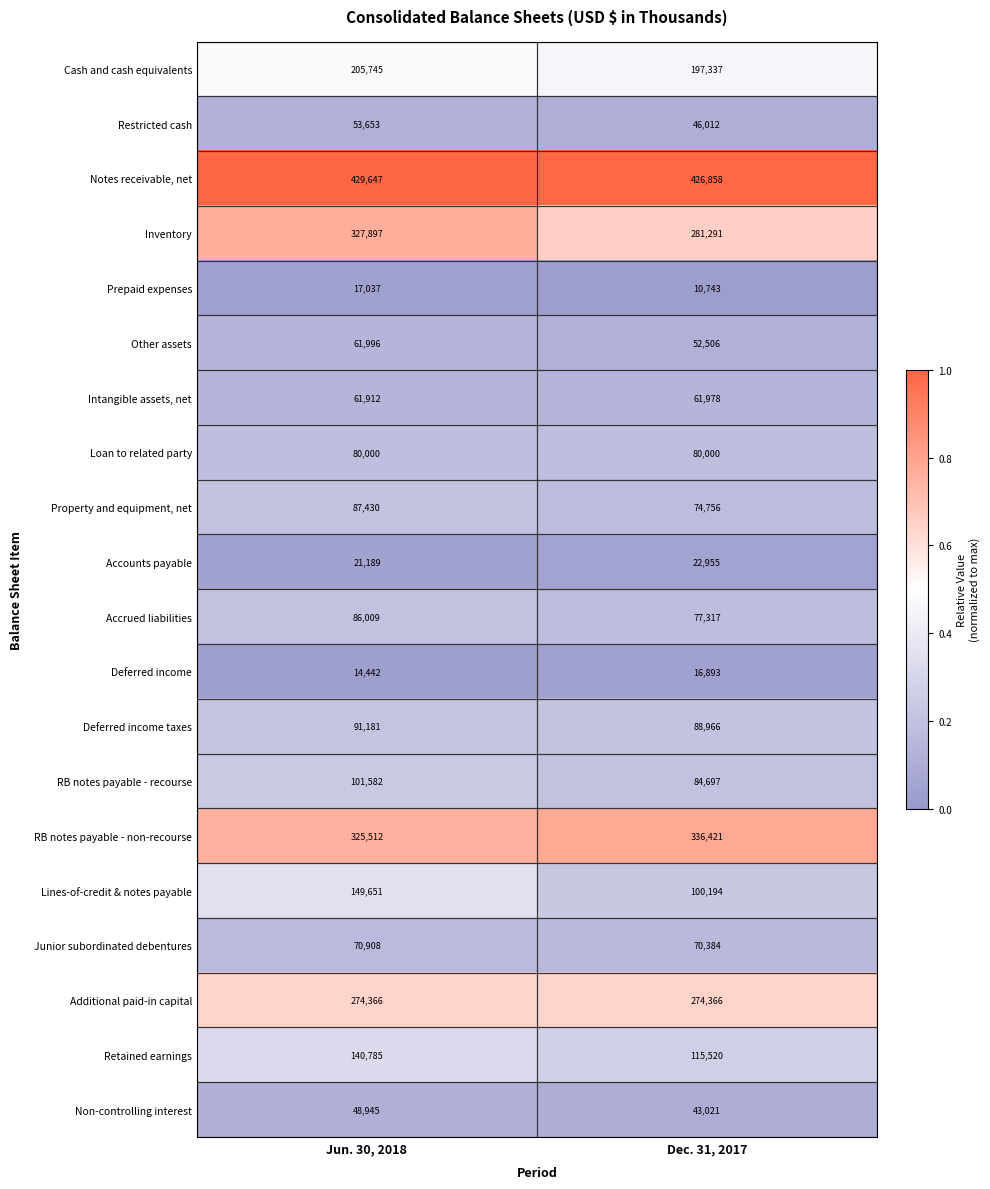

Read the Deferred income taxes value at Jun. 30, 2018, to the nearest 10.

91180